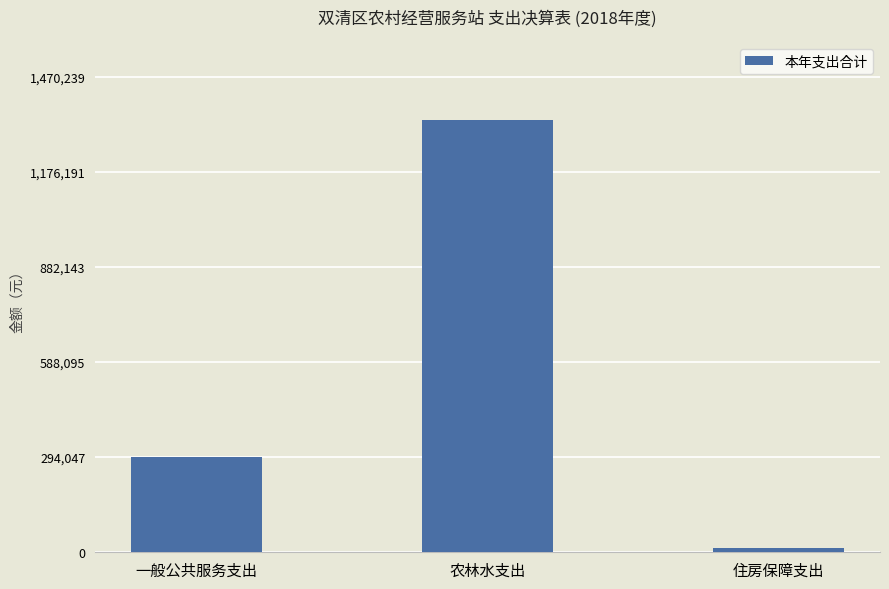

At which label is the value closest to 674464?

一般公共服务支出